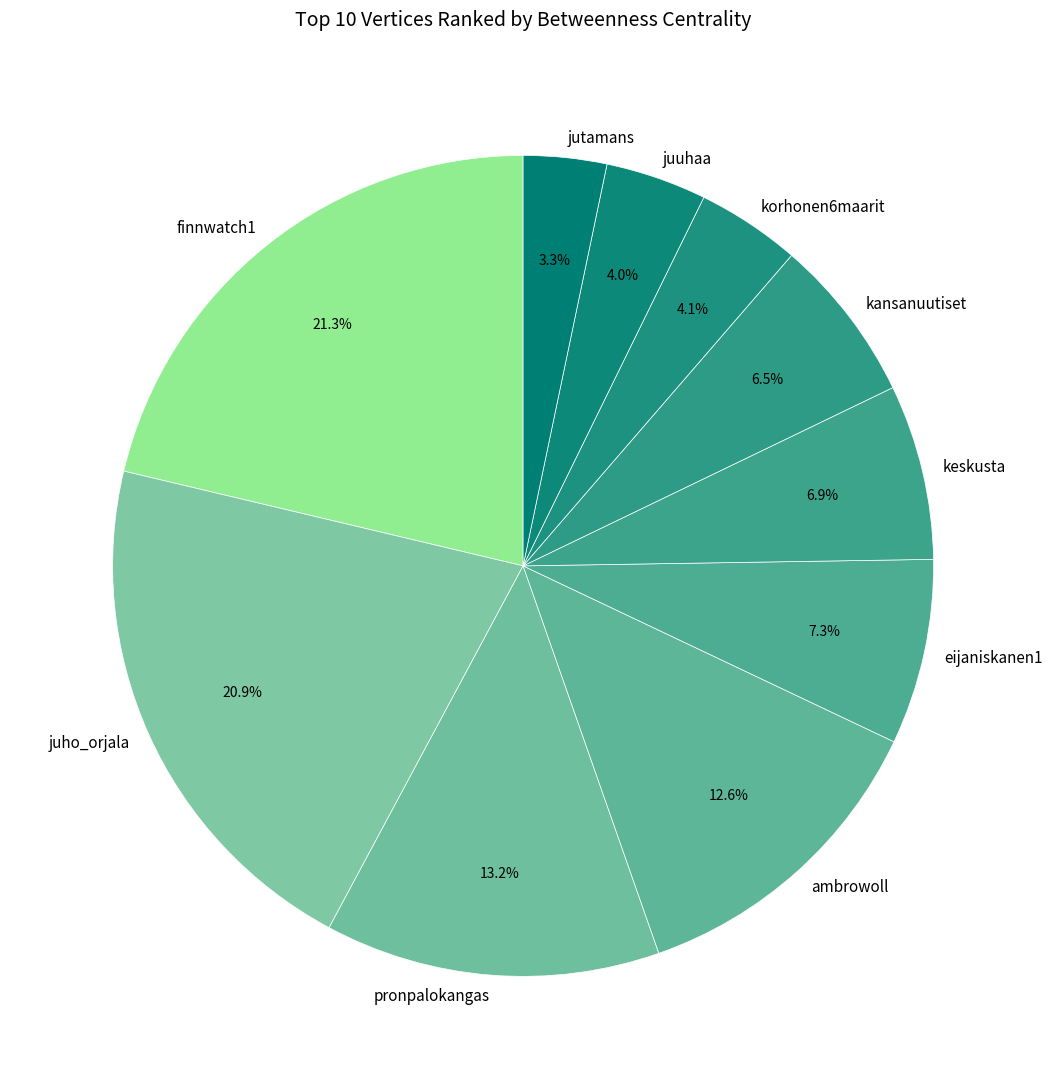

What percentage is NOT represented by korhonen6maarit?

95.9%